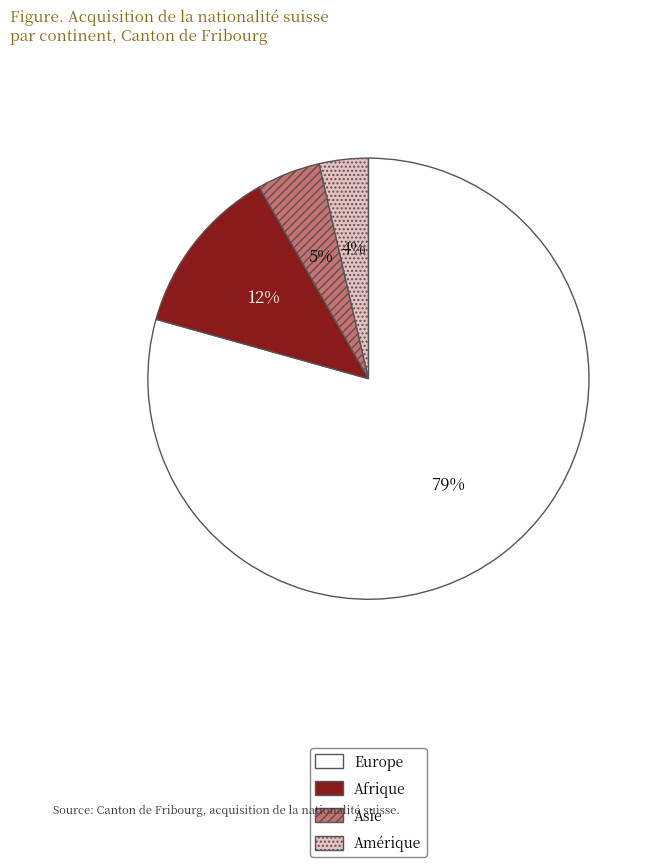

To the nearest percent, what percentage of the pie is Asie?

5%